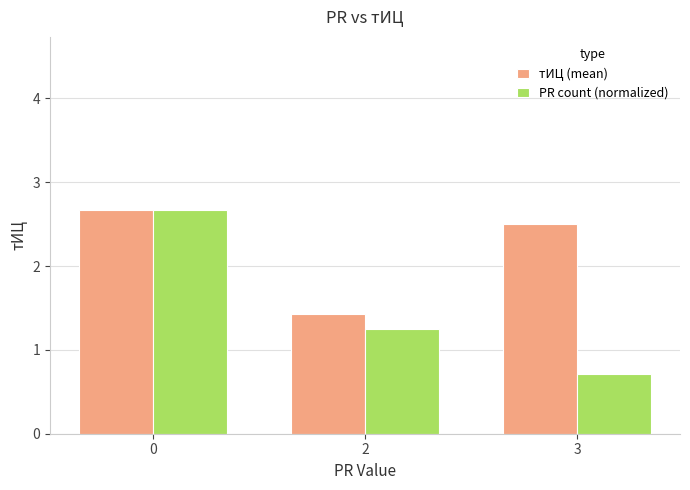

List the labels in order of PR count (normalized) value, smallest first.

3, 2, 0